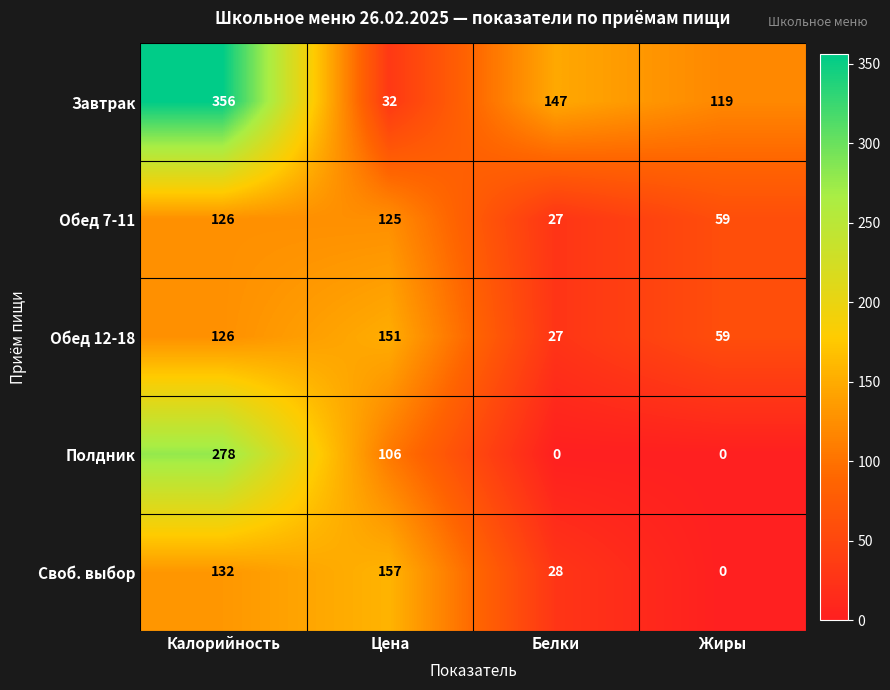

Rank the series by their maximum value, from highest to lowest.

Завтрак, Полдник, Своб. выбор, Обед 12-18, Обед 7-11